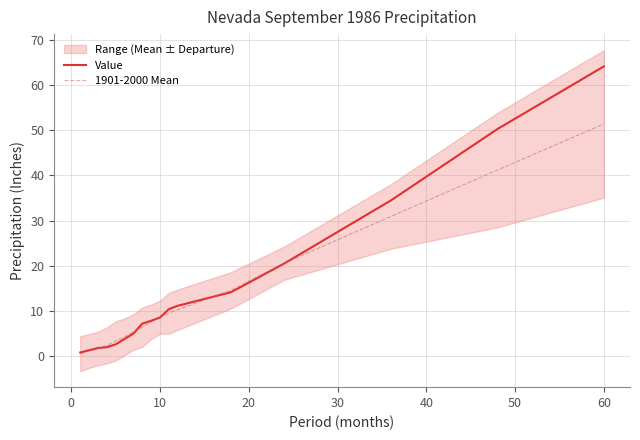

What is the highest value of the Value series?

64.1